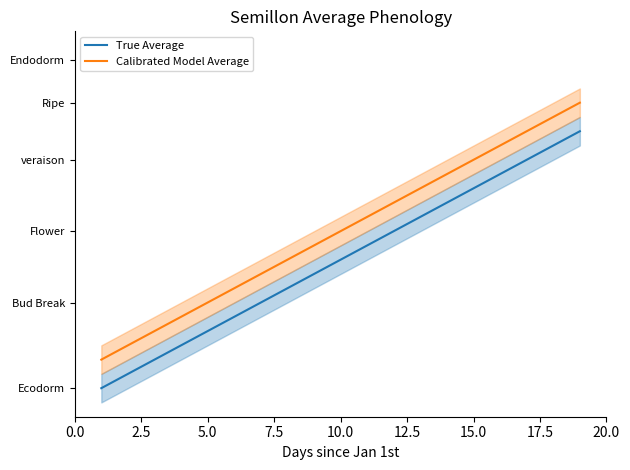

True or false: True Average has more than 2 points higher than both neighbors.

False